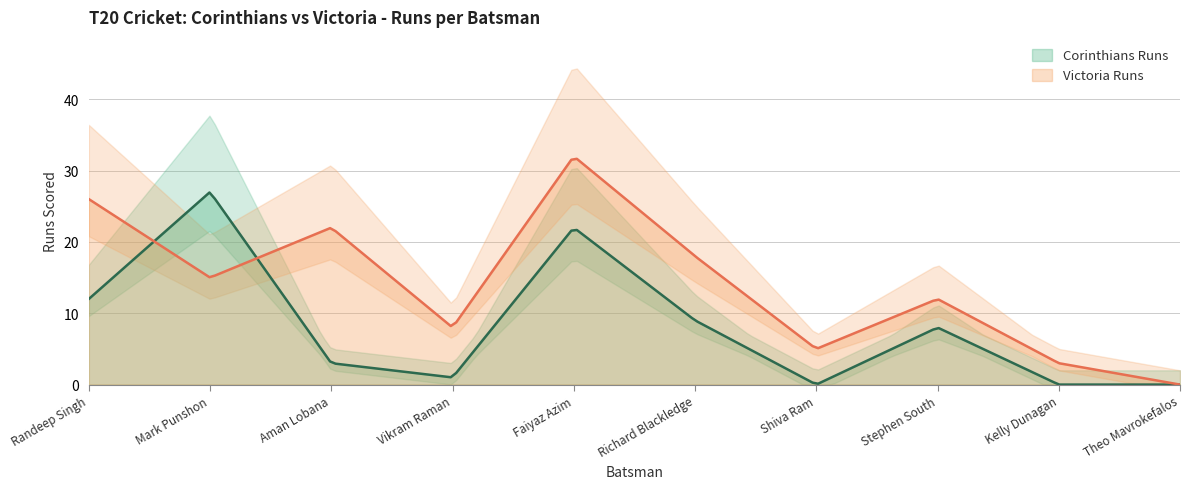

What is the sum of the Corinthians Runs values at Richard Blackledge and Vikram Raman?

10